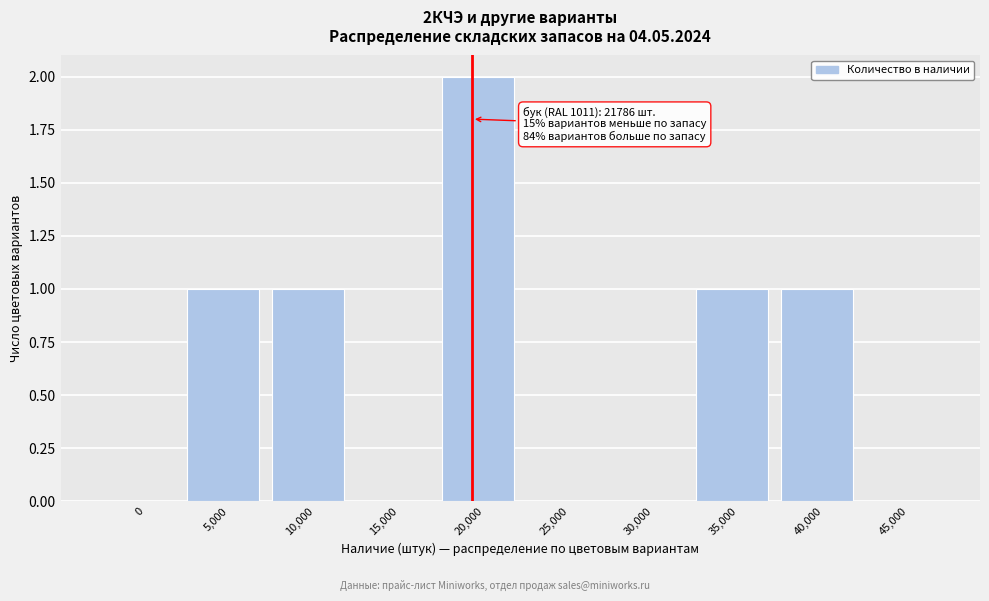

Reading left to right, extract all data points from this chart.

0=0	5,000=1	10,000=1	15,000=0	20,000=2	25,000=0	30,000=0	35,000=1	40,000=1	45,000=0